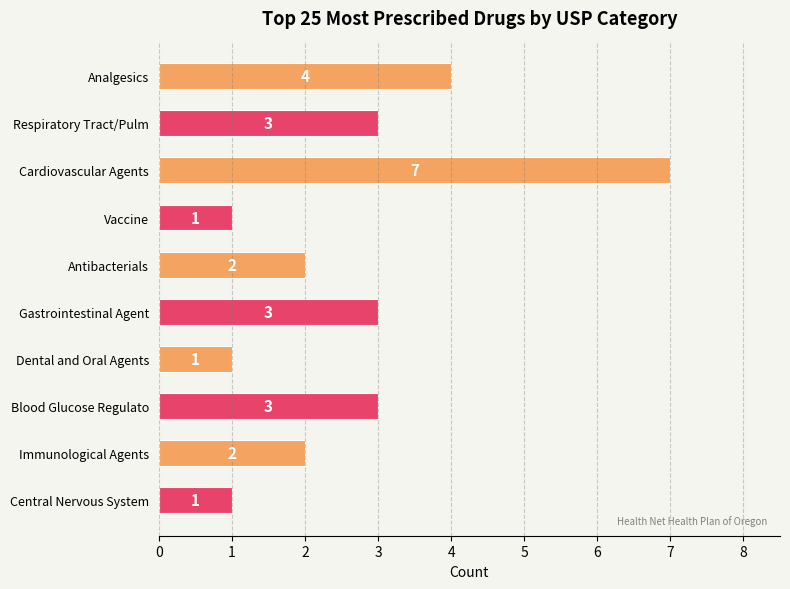

Is it true that the value at Antibacterials is 2?

True